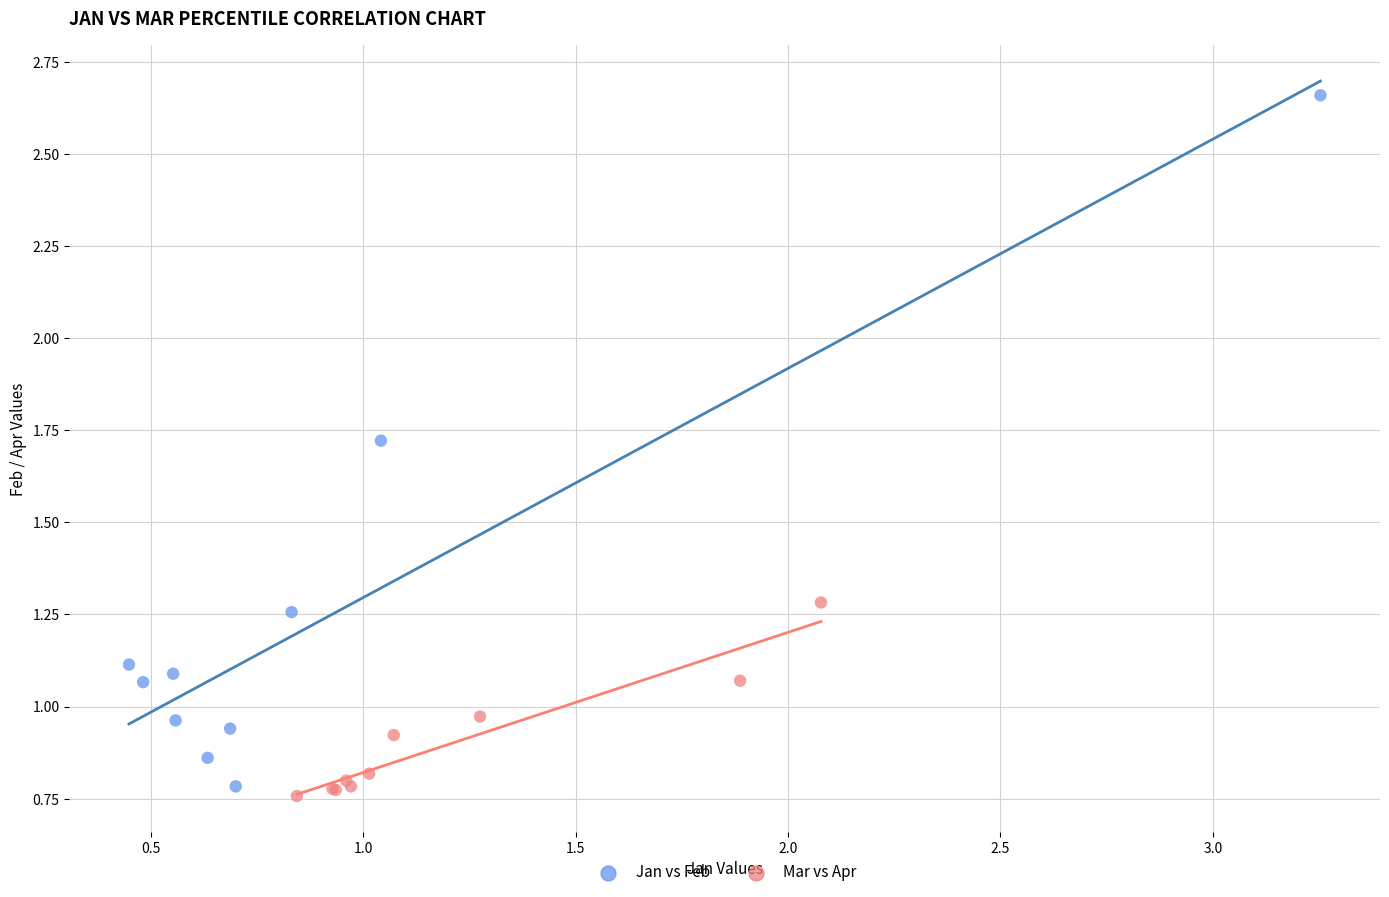

Which series reaches the maximum Y coordinate?

Jan vs Feb